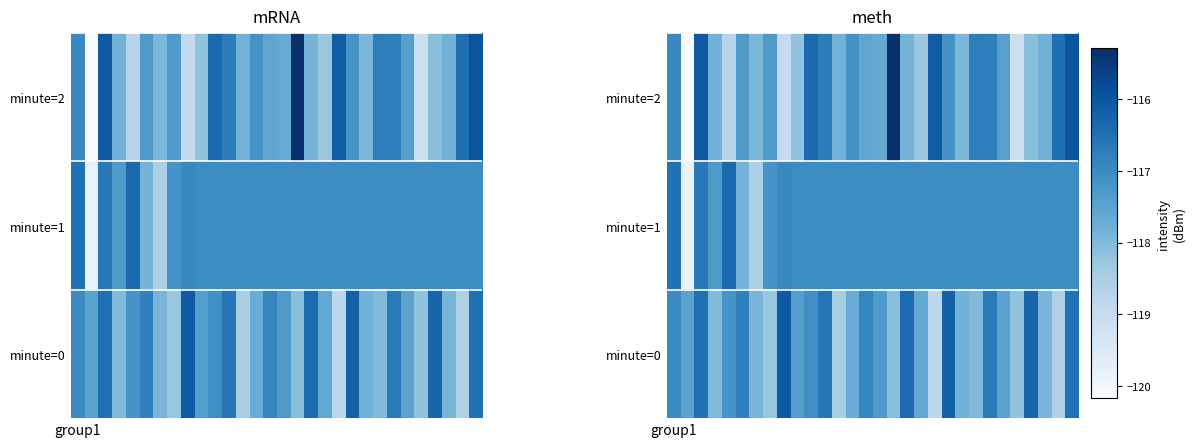

Where does the minute=1 series first go above -117?

group1